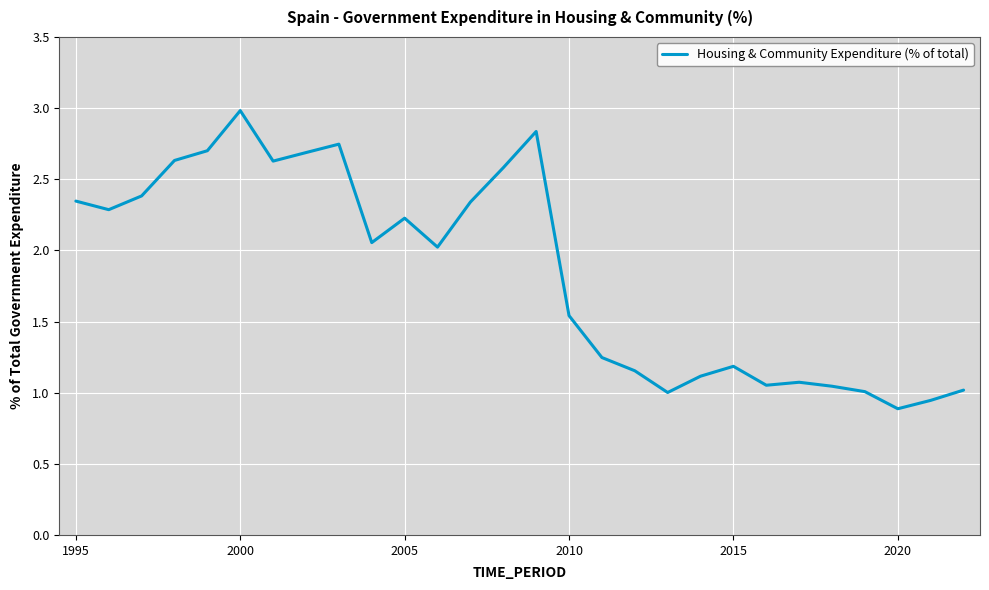

Does the chart have visible grid lines?

Yes